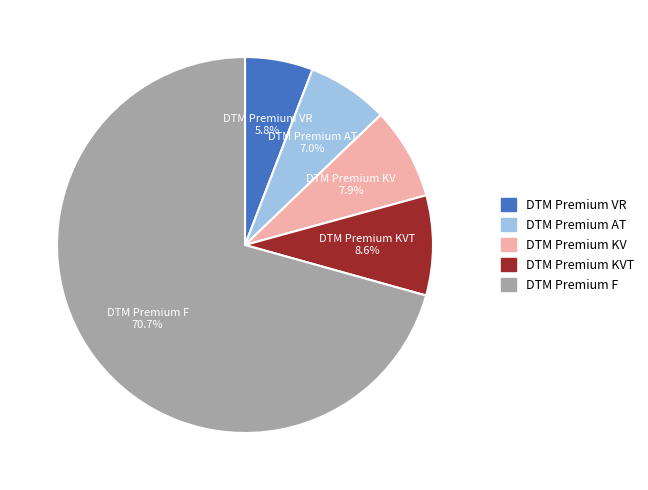

How many segments does this pie chart have?

5